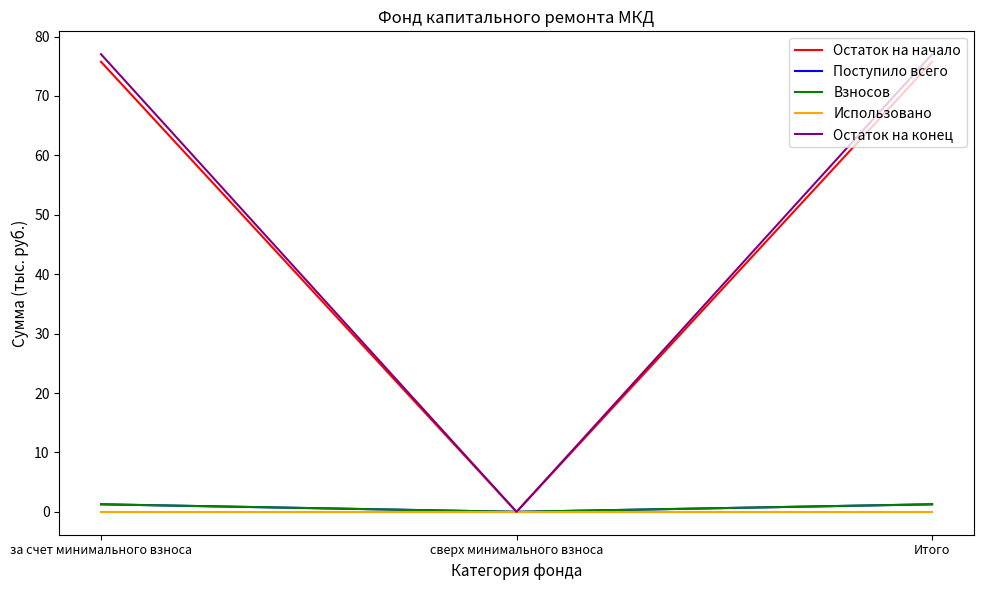

What is the sum of all Остаток на начало values?

151.5